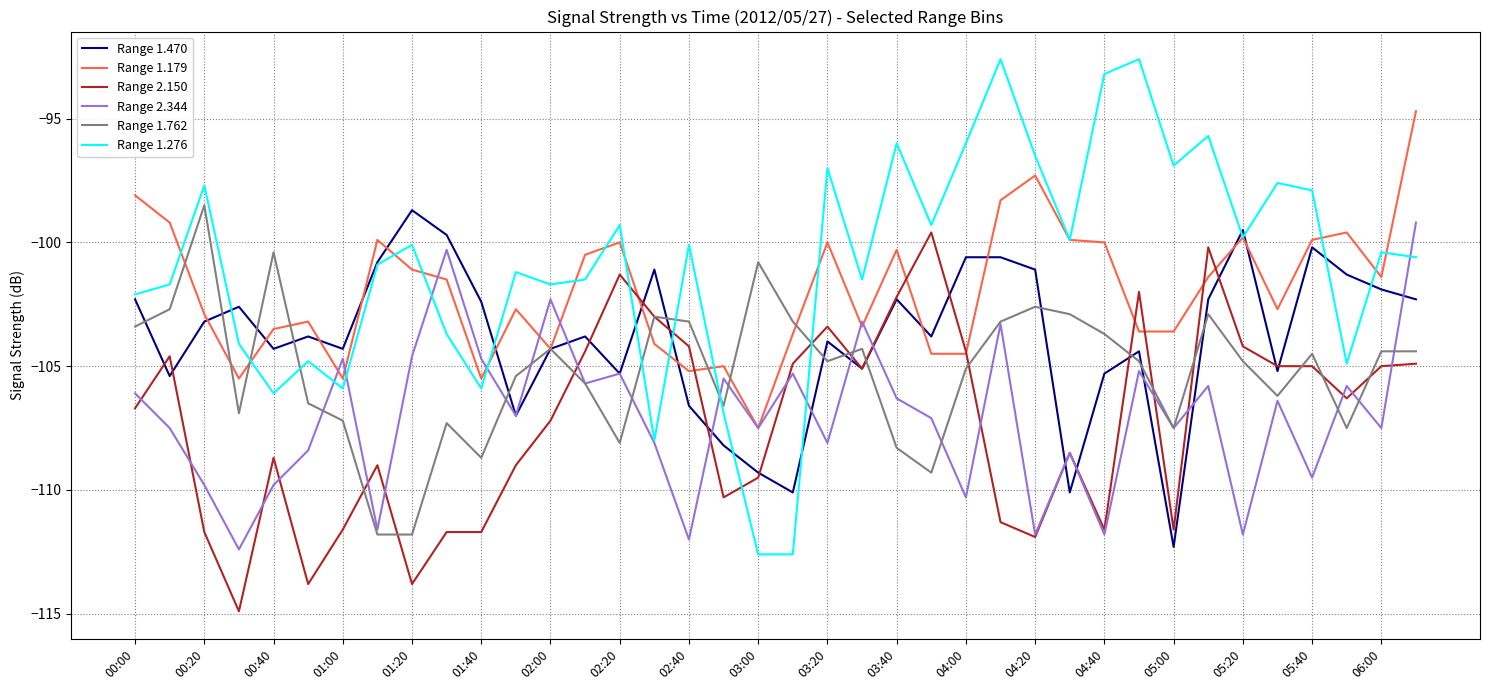

Which series has the largest range (max minus min)?

Range 1.276